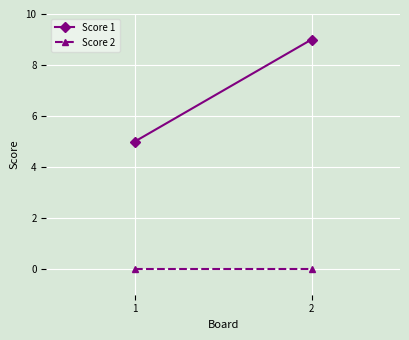

List the series in order of their overall mean, lowest first.

Score 2, Score 1